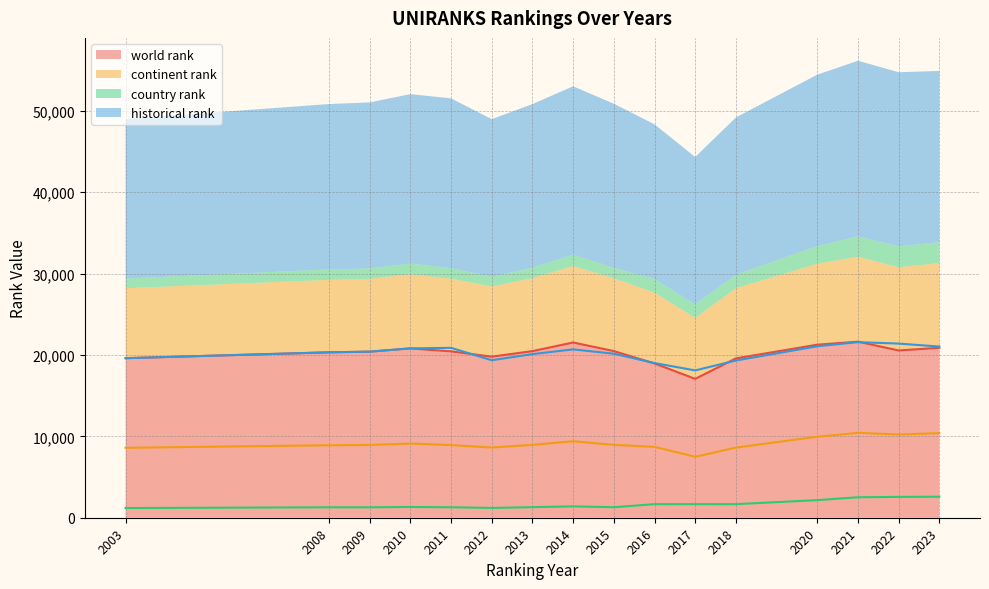

Which series has the largest total across all categories?

historical rank